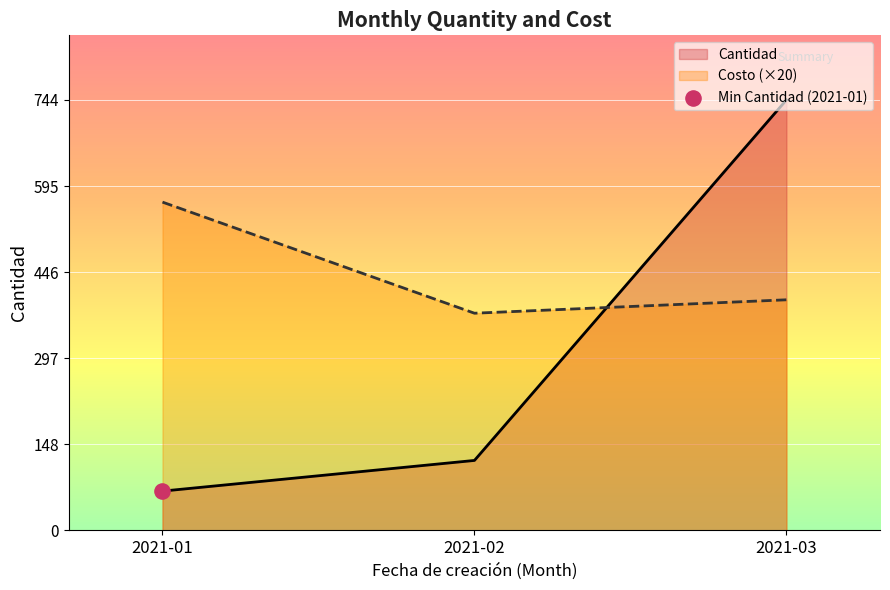

At which category is the sum across all series the highest?

2021-03